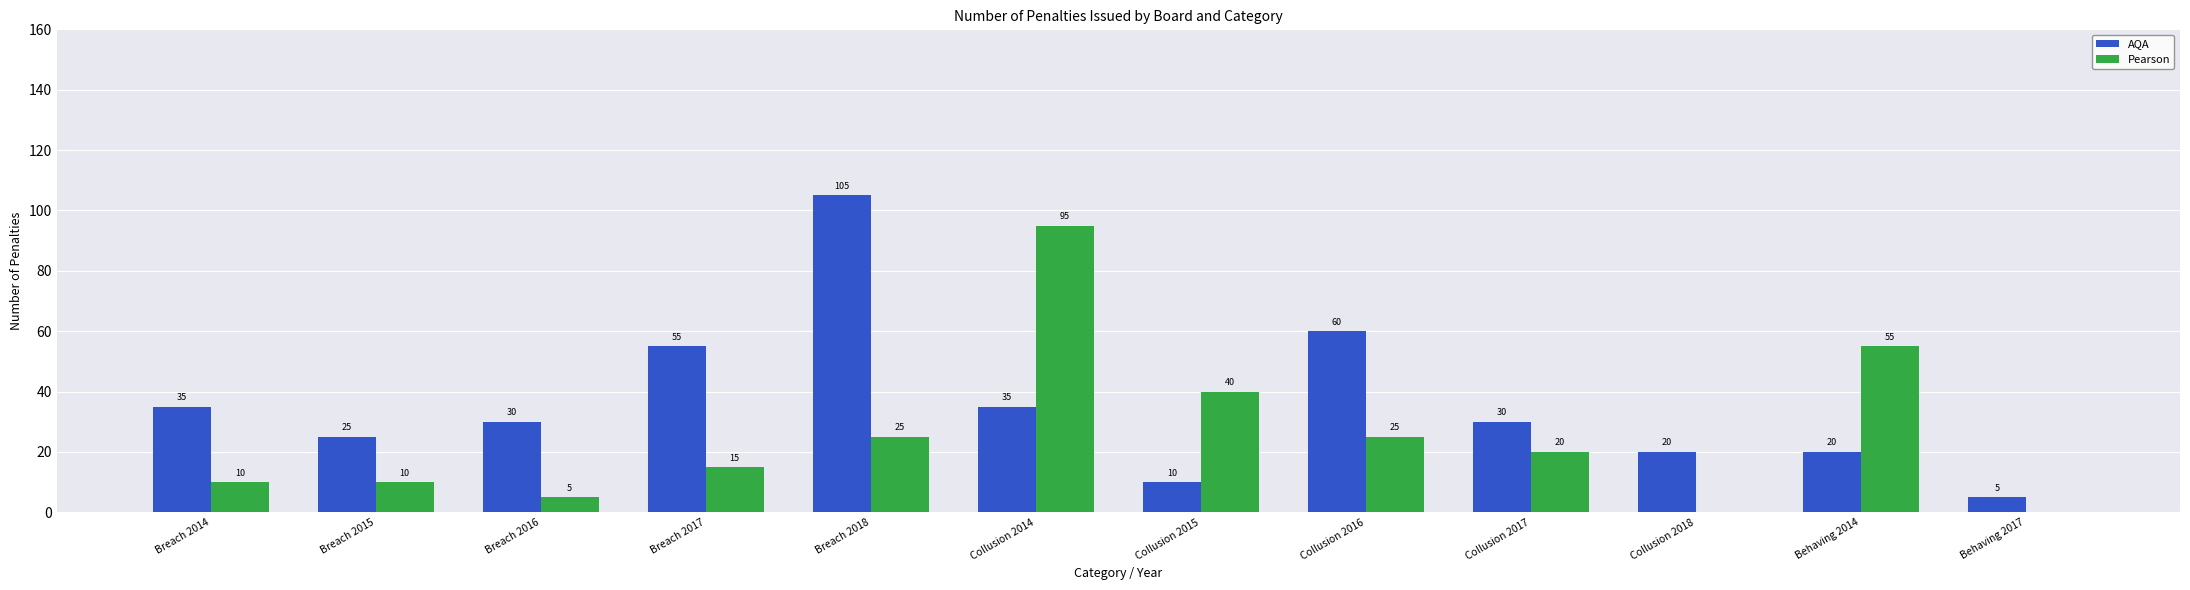

Is the value of Pearson at Breach 2018 greater than the value of AQA at Collusion 2016?

No